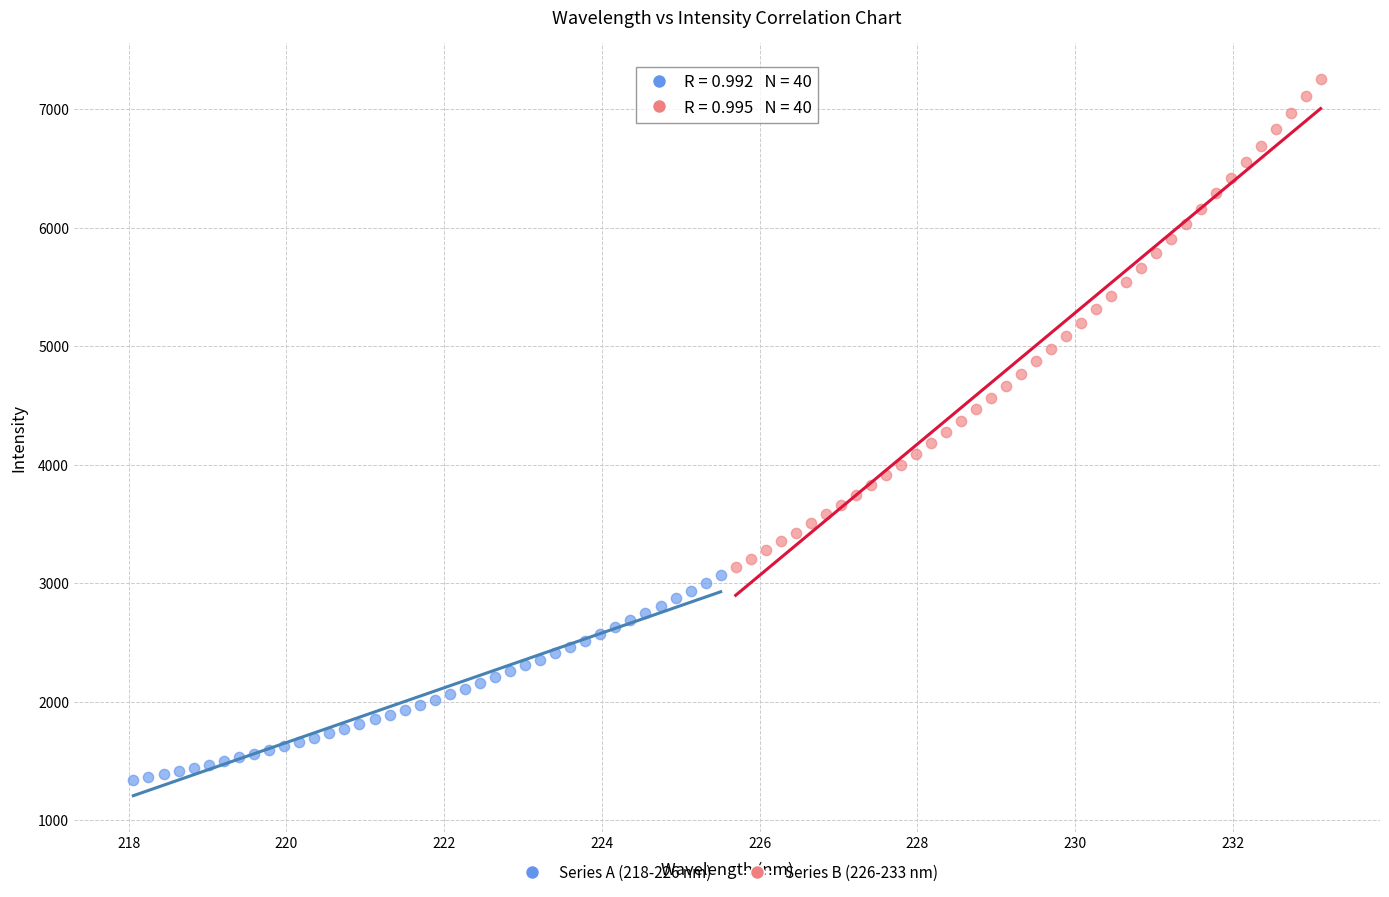

Which series contains the lowest Y value?

Series A (218-226 nm)